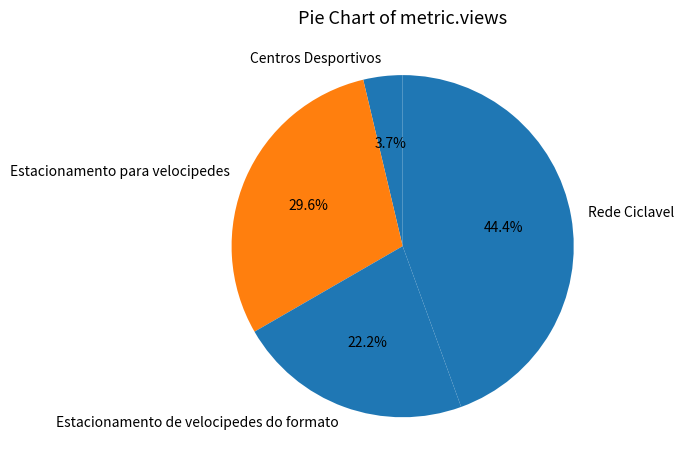

The Estacionamento para velocipedes slice represents 30% of the pie. True or false?

True